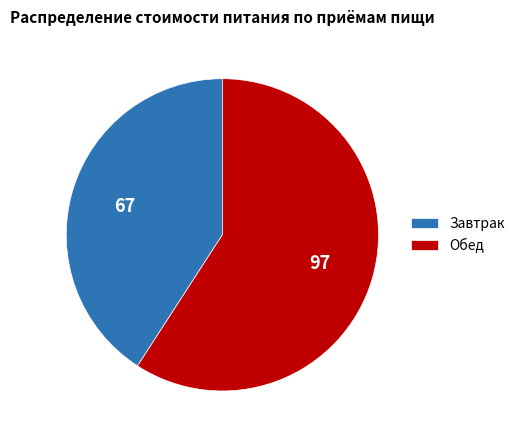

True or false: Обед accounts for 47% of the total.

False